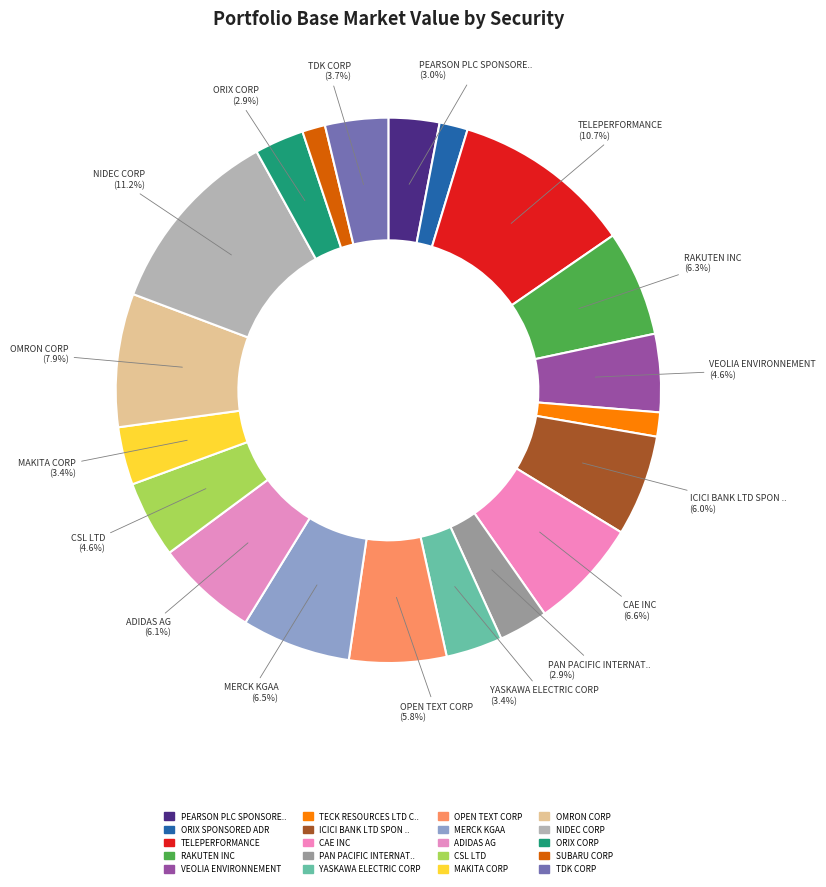

To the nearest percent, what is the average slice percentage?

5%